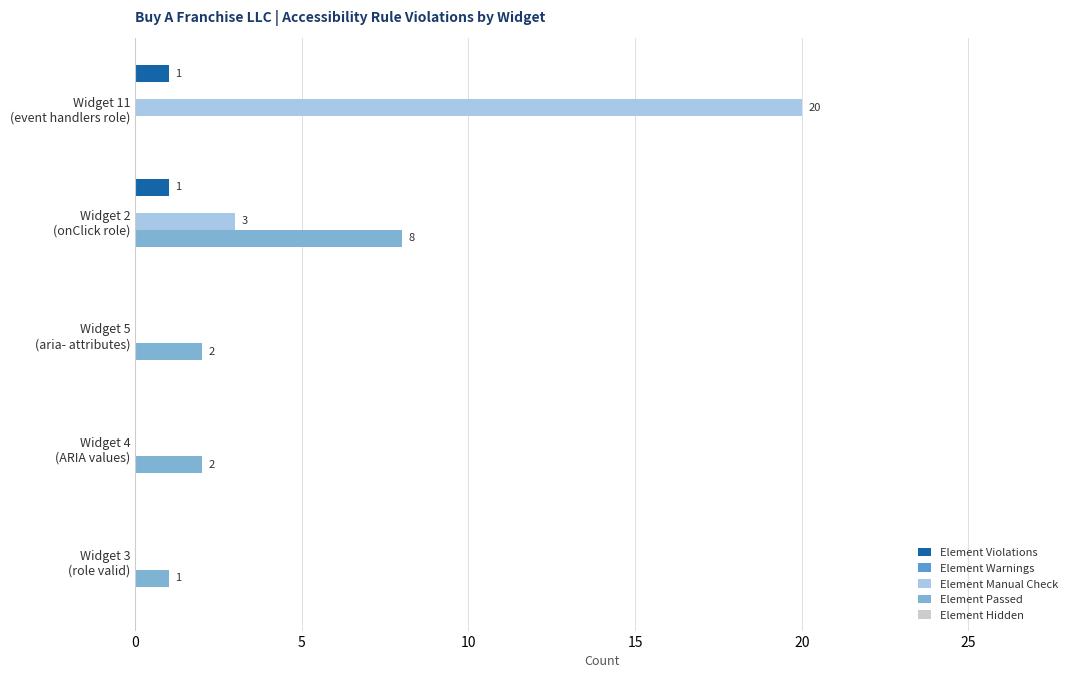

How many Element Passed values are between 1 and 2?

3